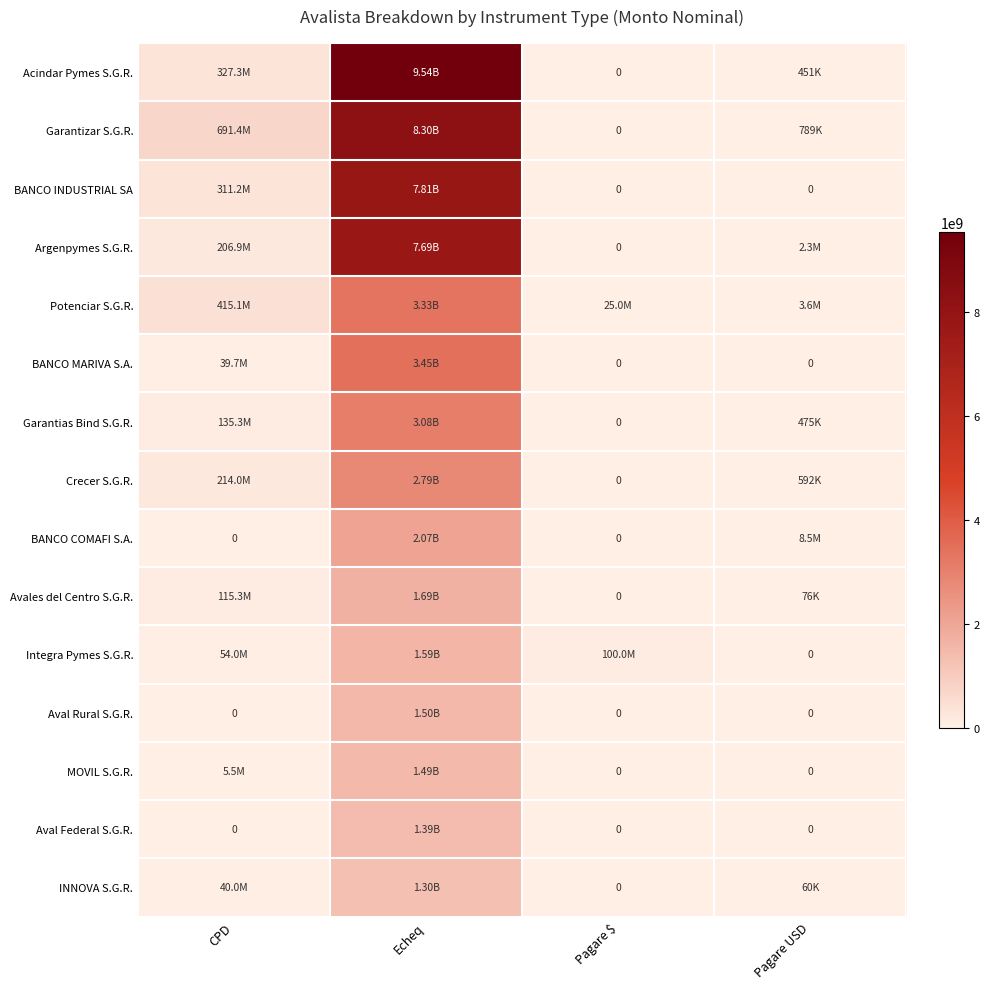

What value does the Argenpymes S.G.R. series have at CPD?

206936351.6